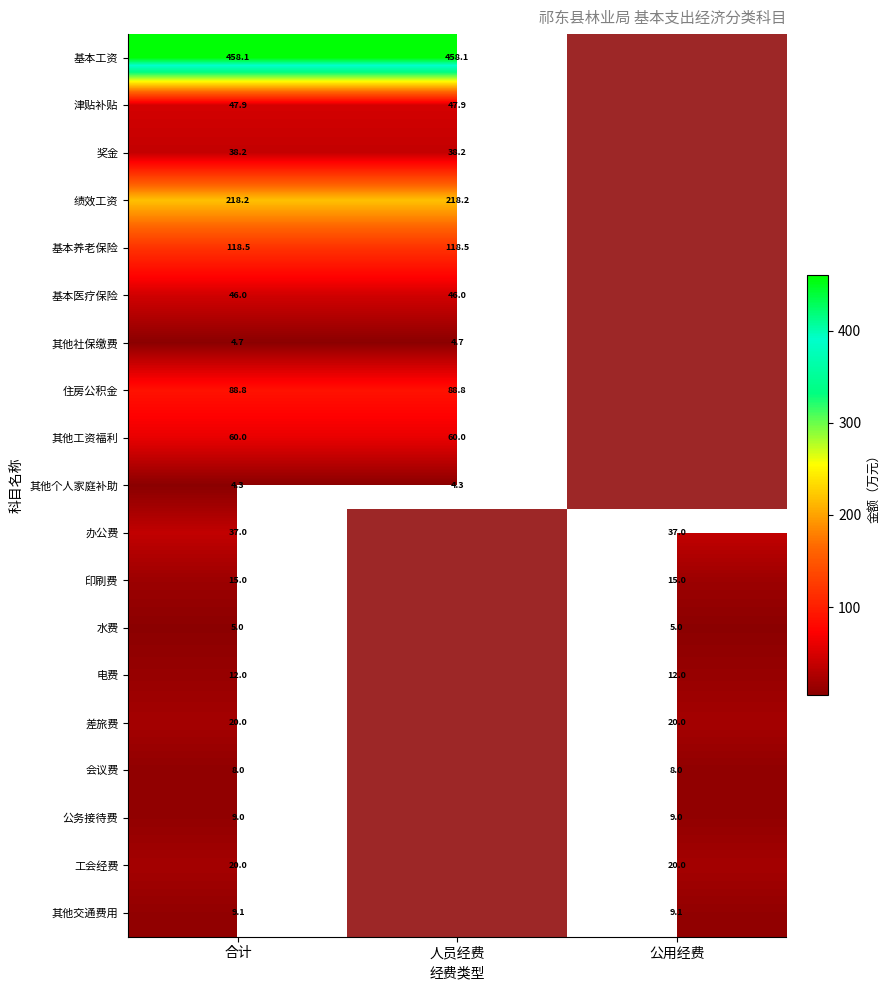

Which series has the largest total across all categories?

基本工资